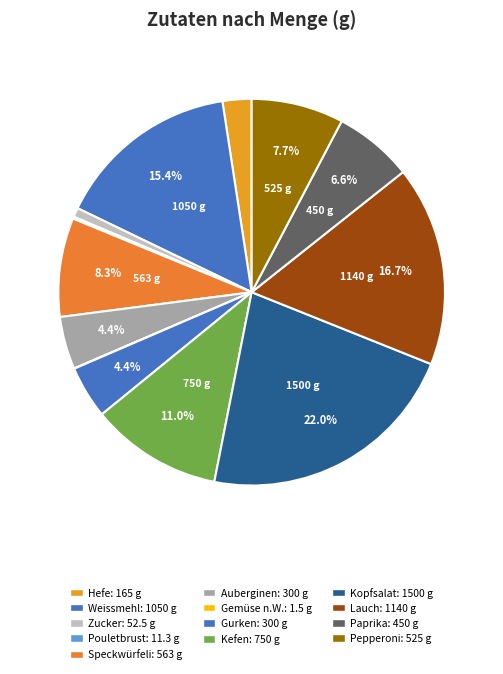

How many slices are in this pie chart?

13